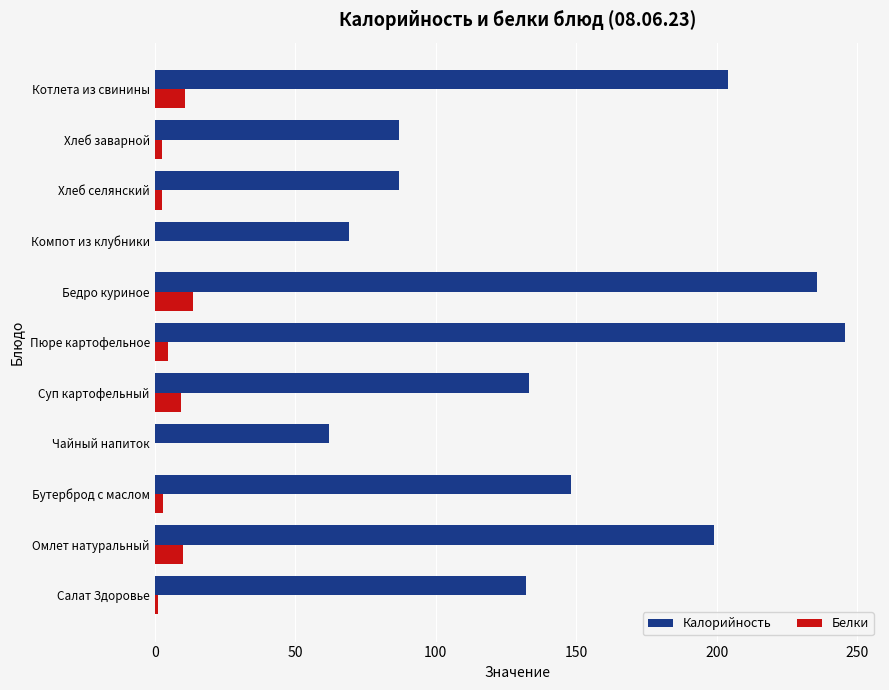

At which label is Калорийность closest to 153?

Бутерброд с маслом